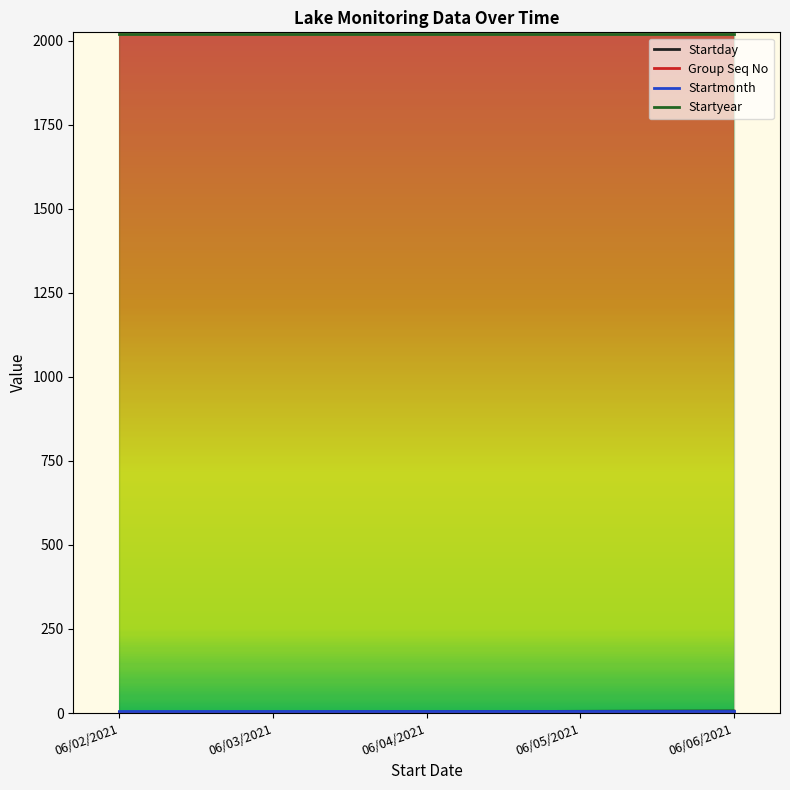

How many Startday values are between 3 and 5?

3